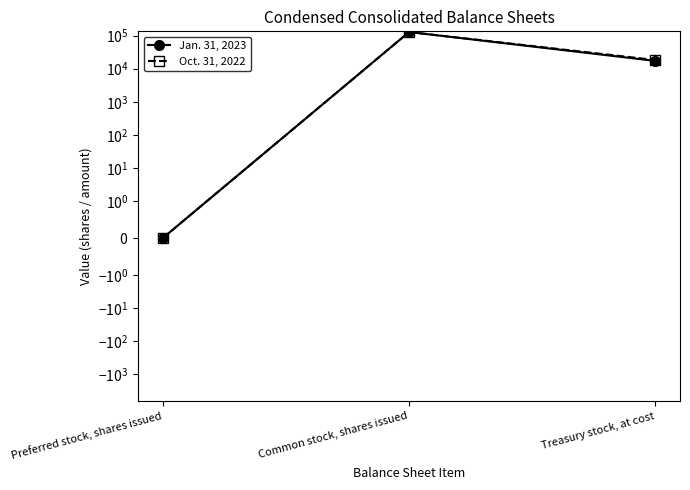

Between Preferred stock, shares issued and Treasury stock, at cost, which series saw the biggest shift?

Oct. 31, 2022